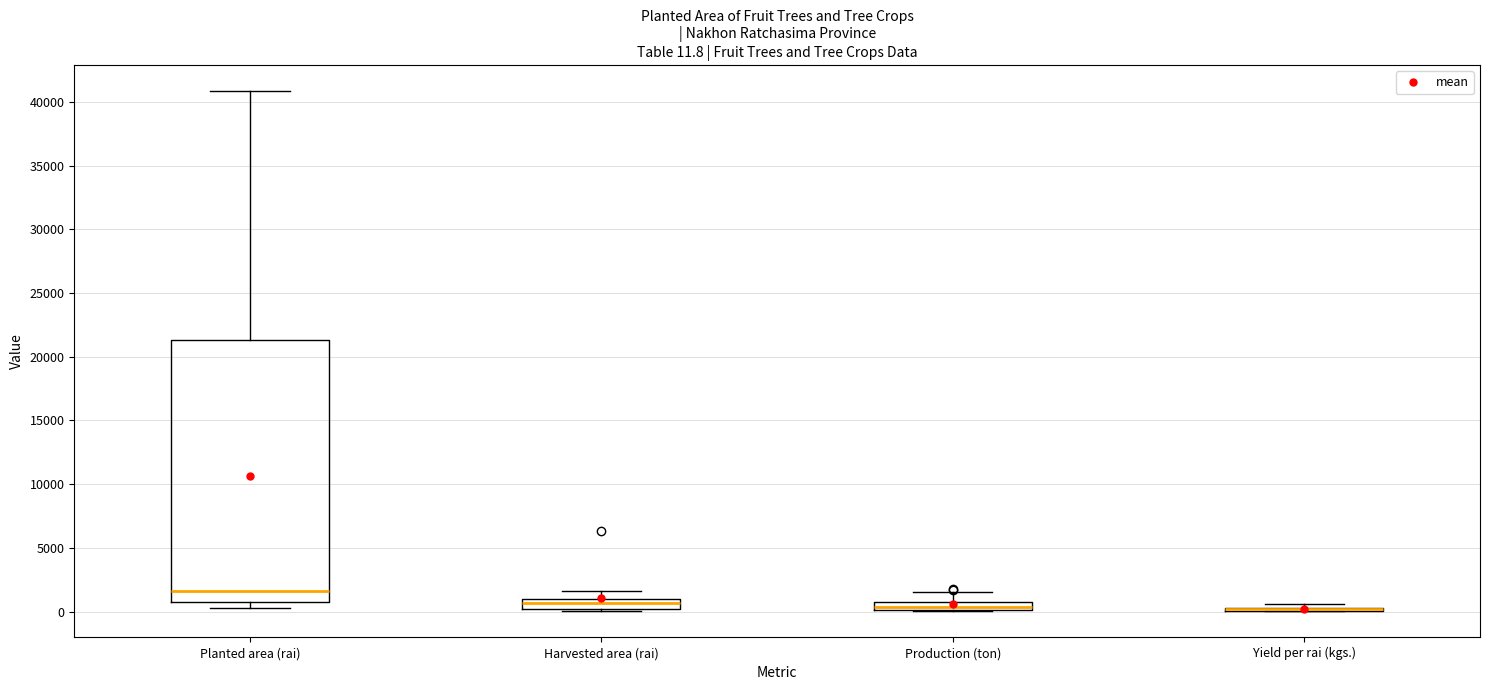

Comparing the boxes themselves (not the whiskers), which one is the tallest?

Planted area (rai)